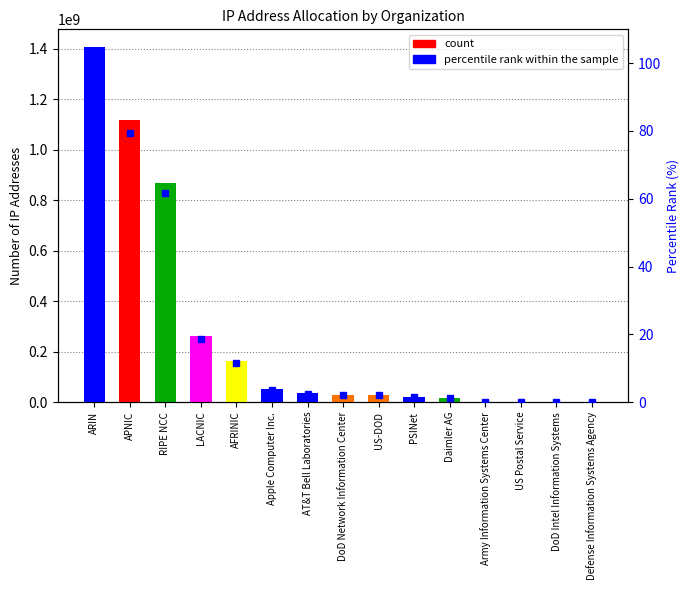

Between DoD Network Information Center and APNIC, which is larger?

APNIC